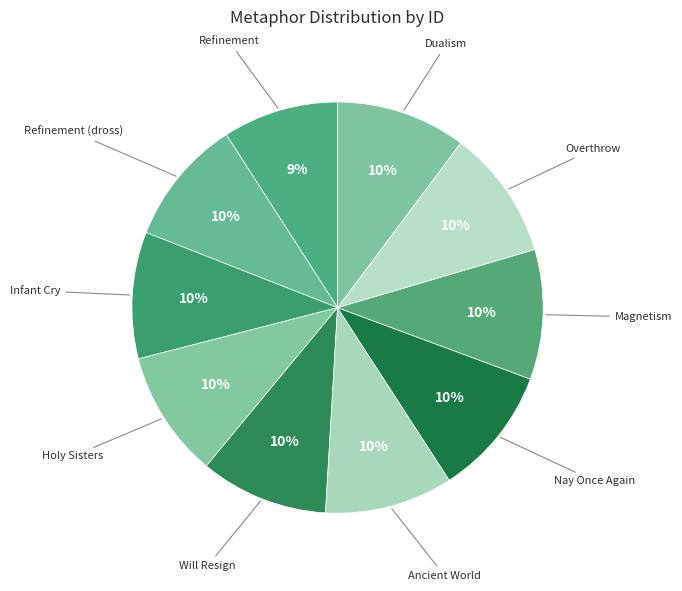

The Refinement (dross) slice represents 18% of the pie. True or false?

False